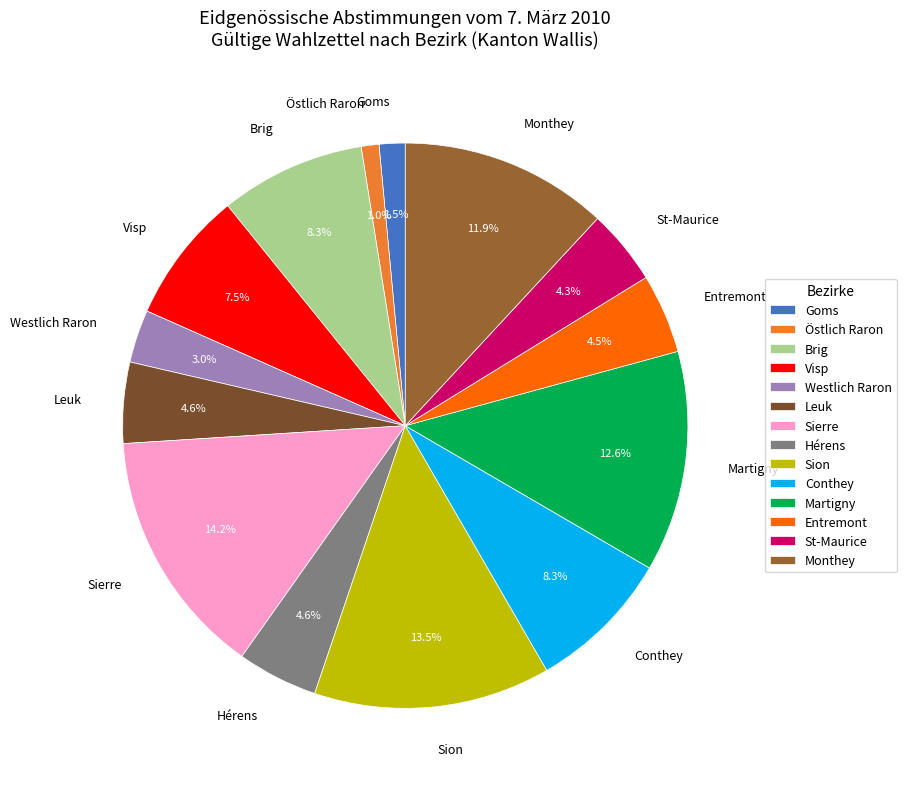

Approximately how many times larger is the value at Sierre compared to Westlich Raron?

4.7